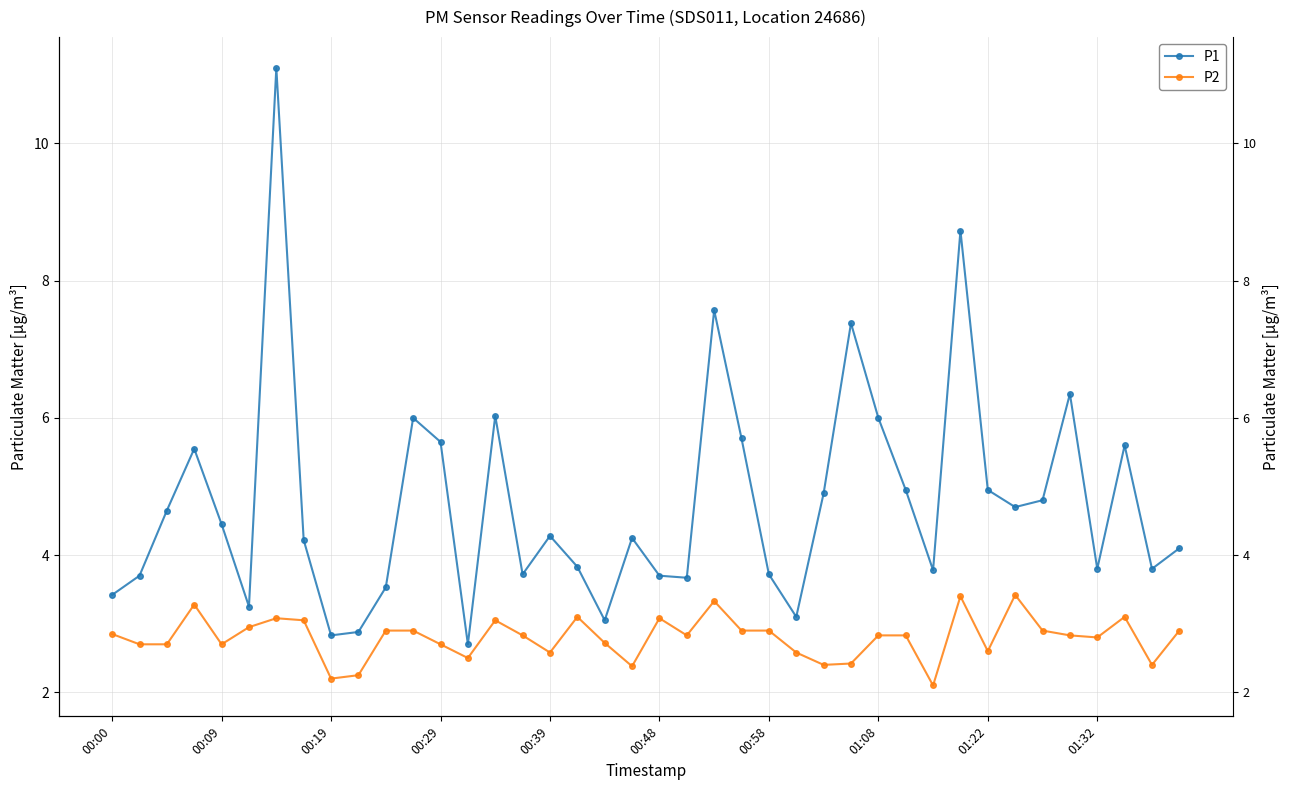

Rank the series at 00:39 from highest to lowest value.

P1, P2